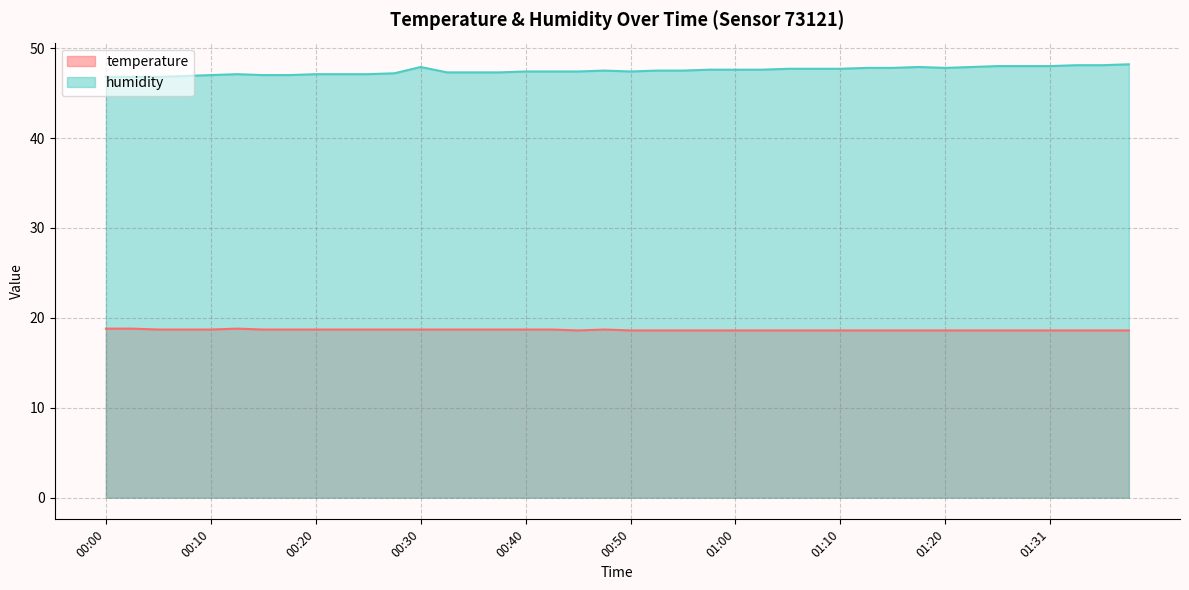

Rank the series by their average value, from lowest to highest.

temperature, humidity